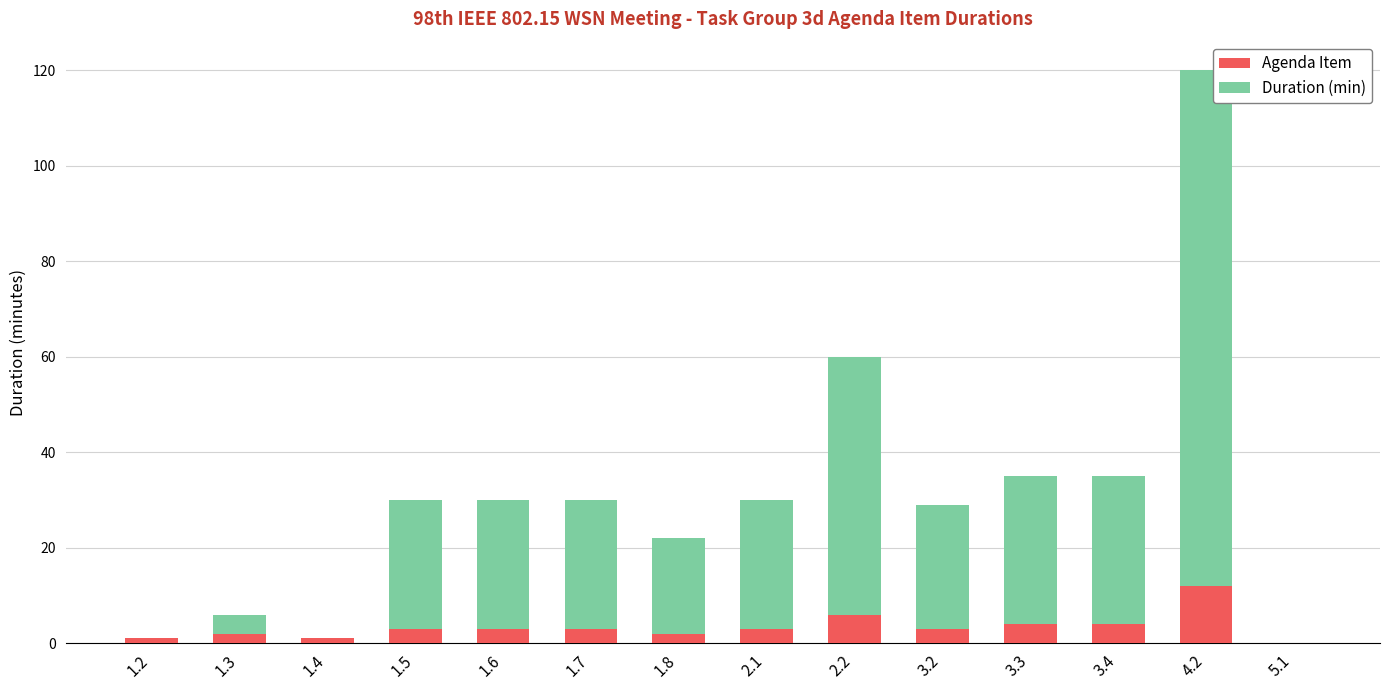

What is the sum of all Agenda Item values?

47